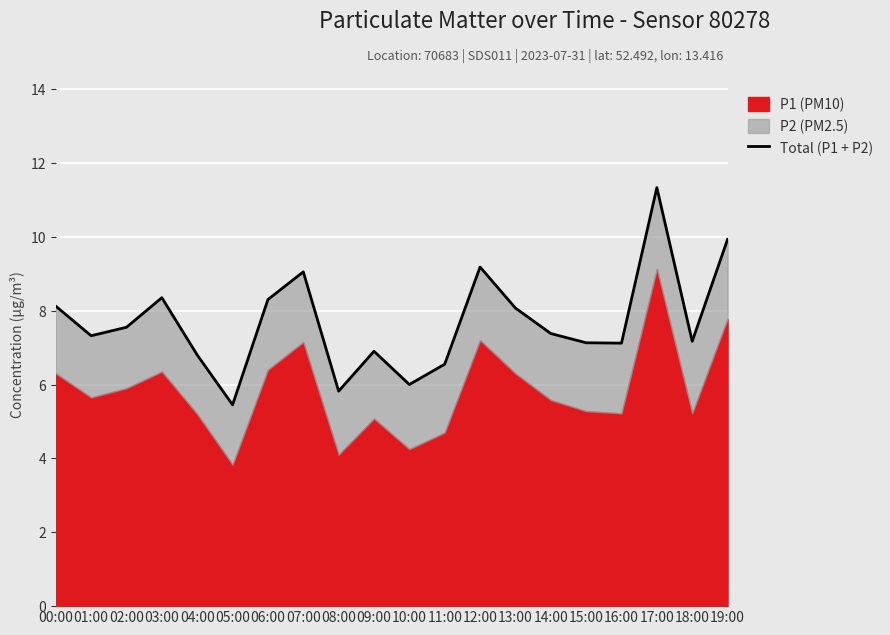

Which label corresponds to the smallest value in the chart?

05:00